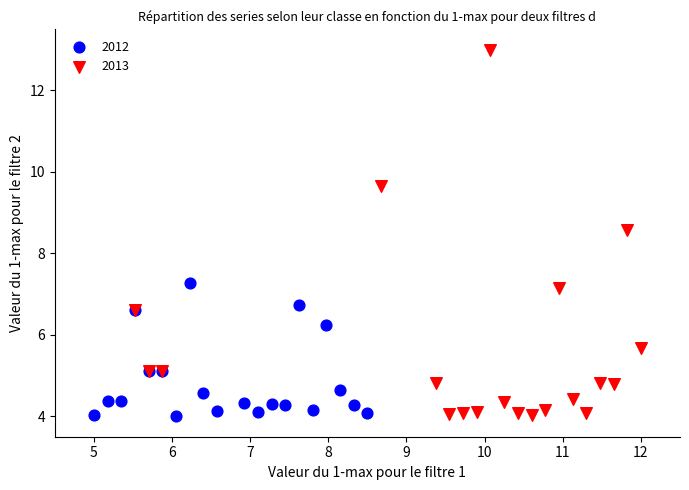

Which series reaches the maximum Y coordinate?

2013